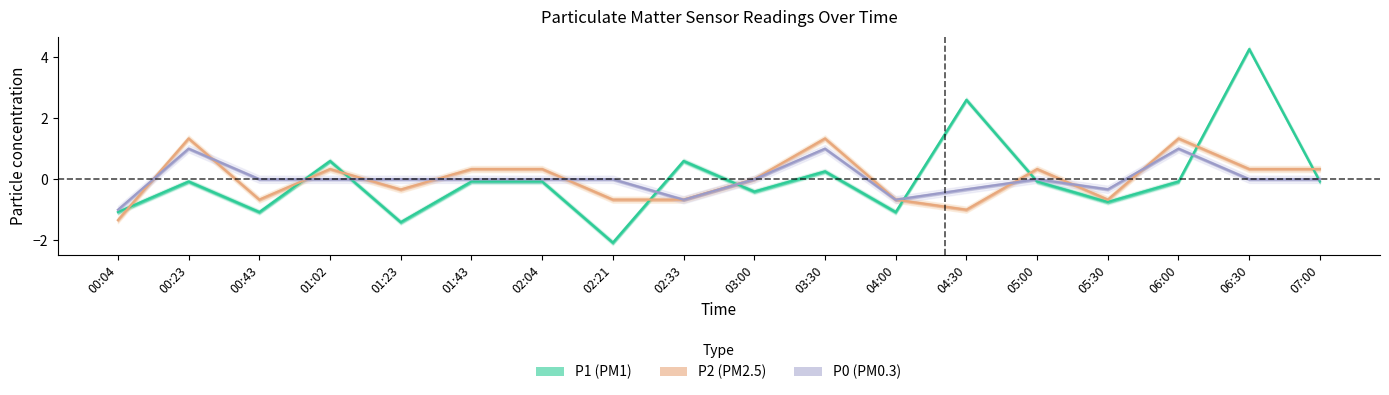

How many lines are shown in the chart?

3